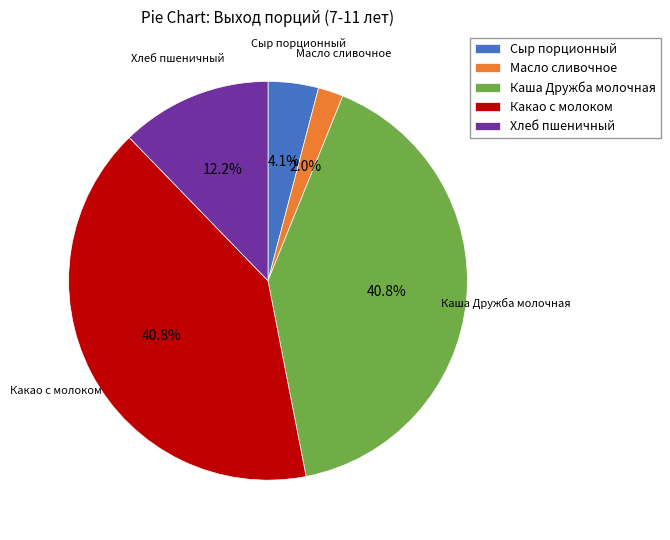

To the nearest percent, what percentage of the pie is Масло сливочное?

2%